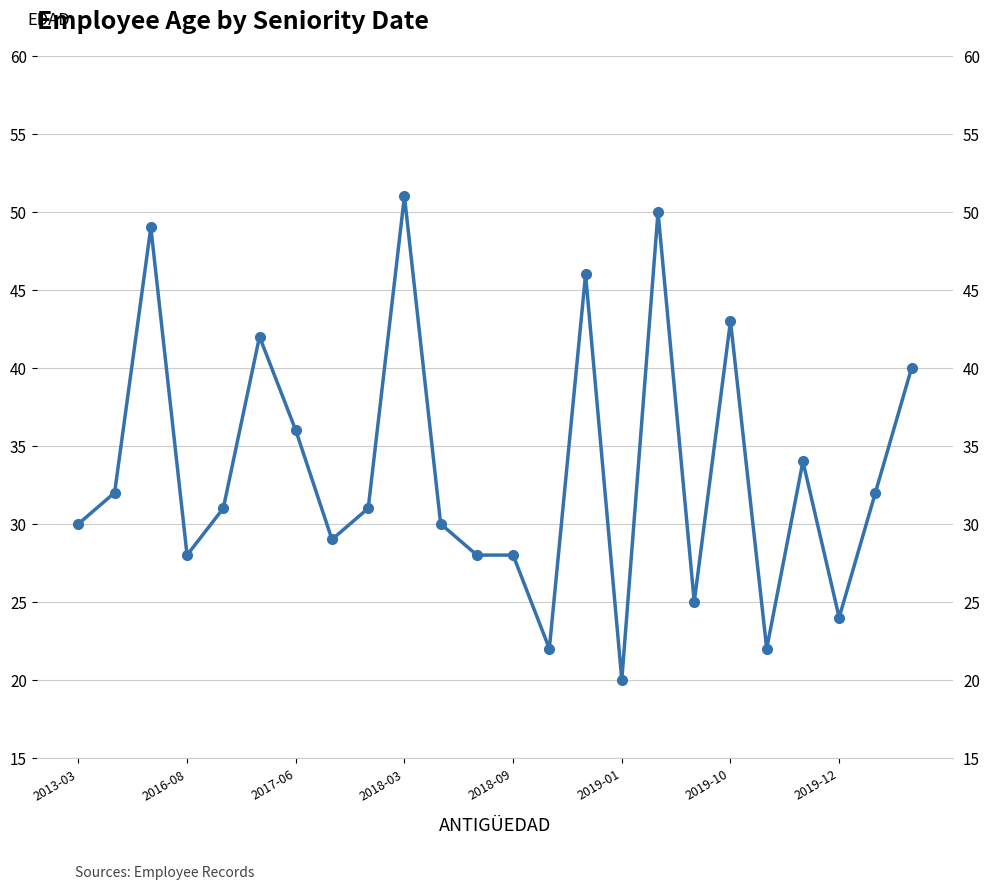

How many points are lower than both their immediate neighbors (excluding endpoints)?

7